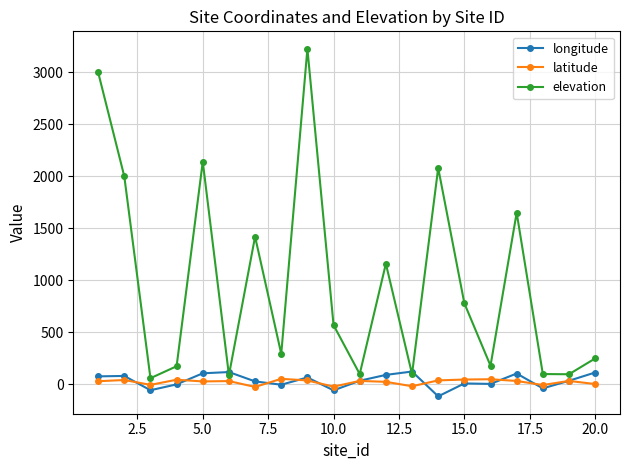

What is the value of the longitude point at the 1st from the left?

77.8